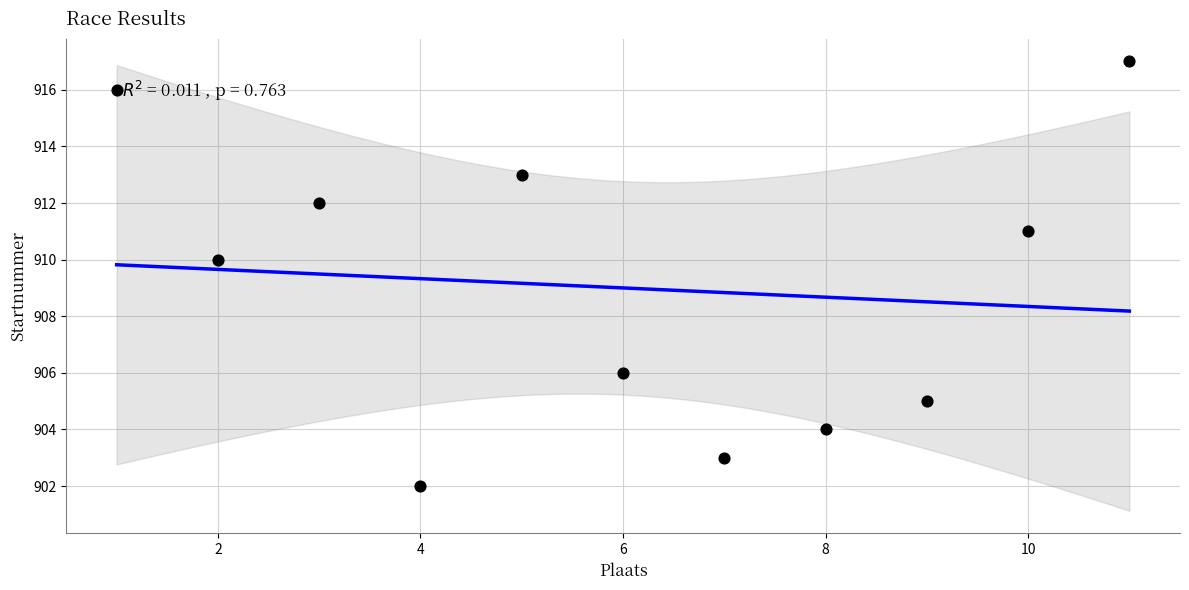

What is the range of X values (max minus min)?

10